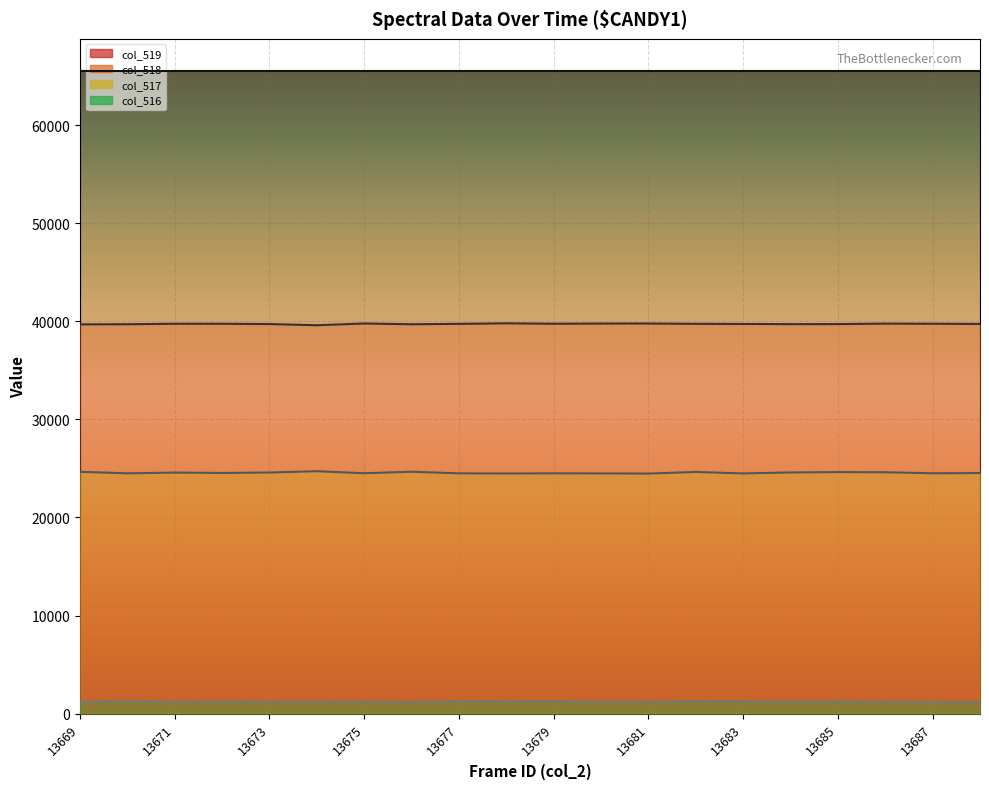

How many lines are shown in the chart?

4